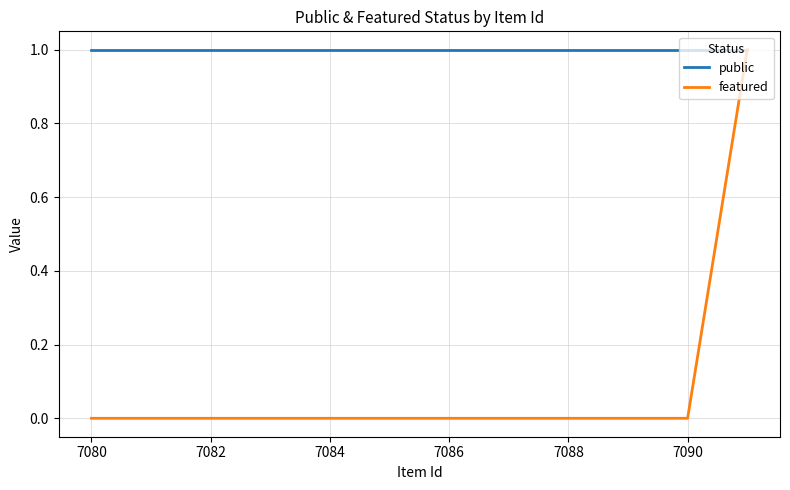

How many values in featured are above zero?

1